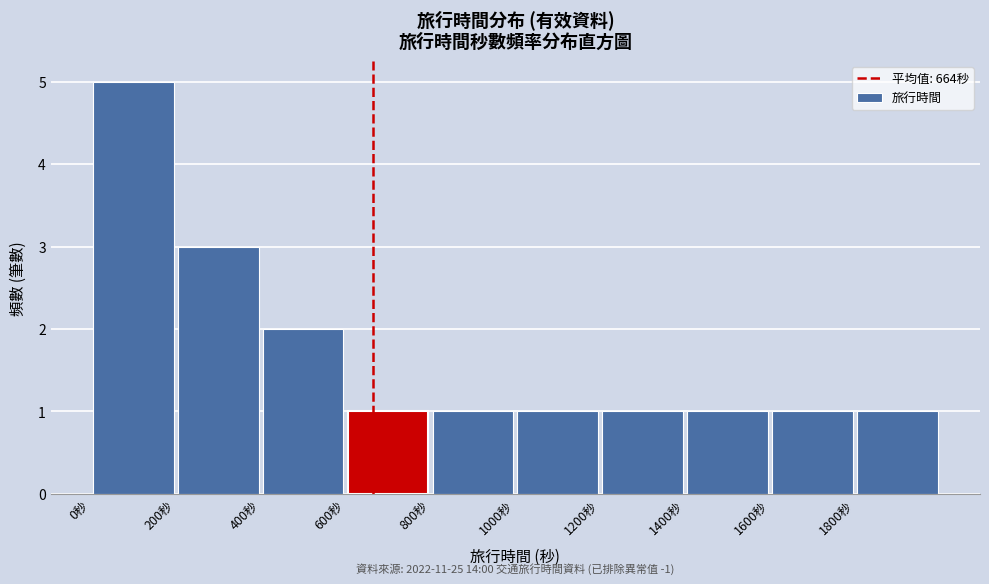

Over which range of the x-axis is the bar tallest?

0 to 200